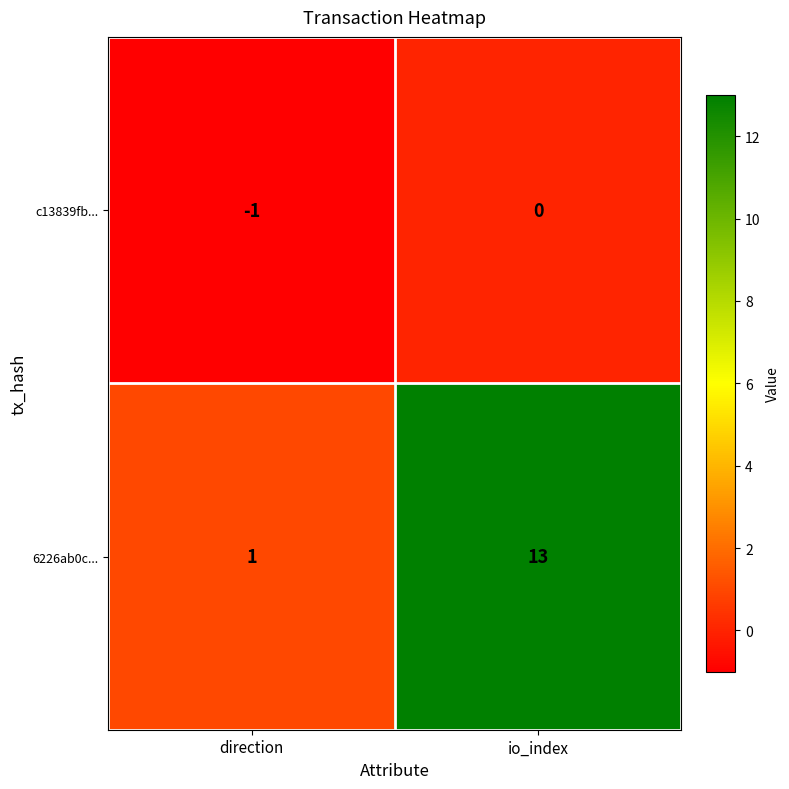

Which label corresponds to the largest value in the chart?

io_index